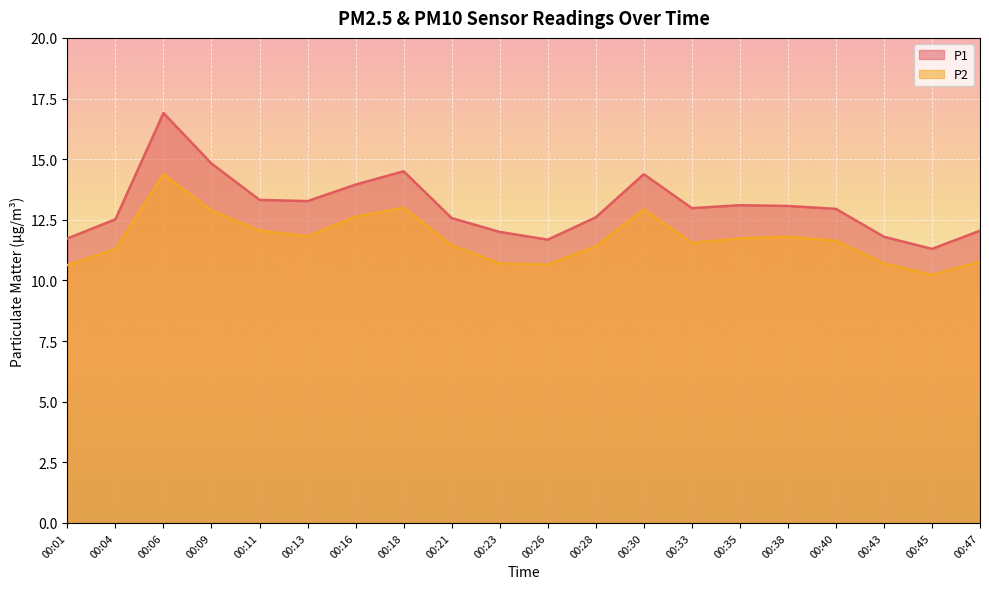

True or false: P2 and P1 cross at least once.

False